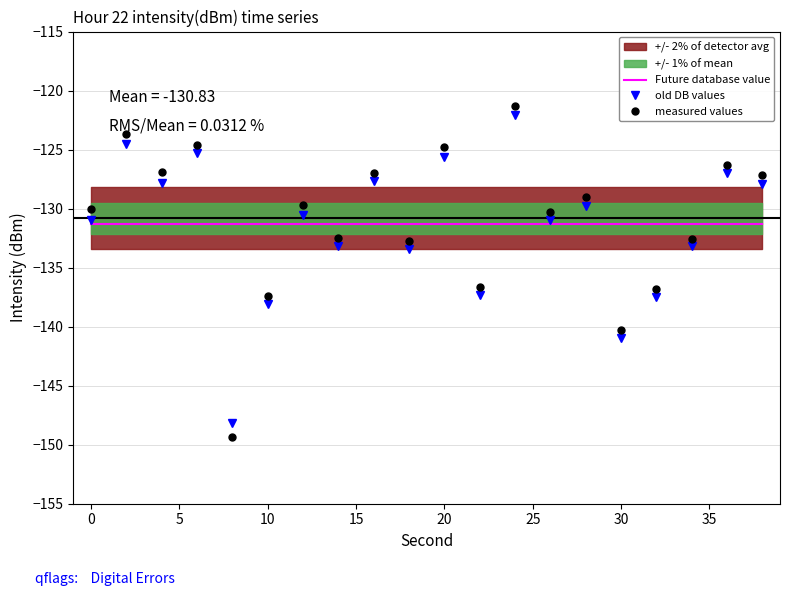

The value of measured values at 20 is -124.7. True or false?

True